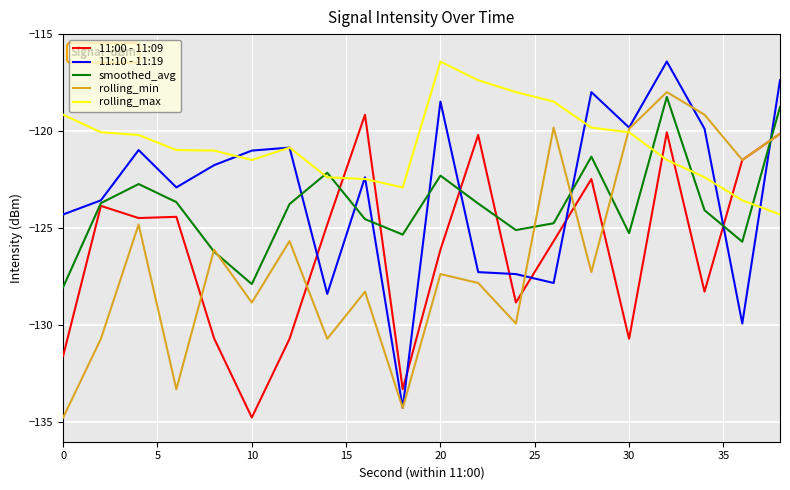

What is the maximum value for rolling_max?

-116.4